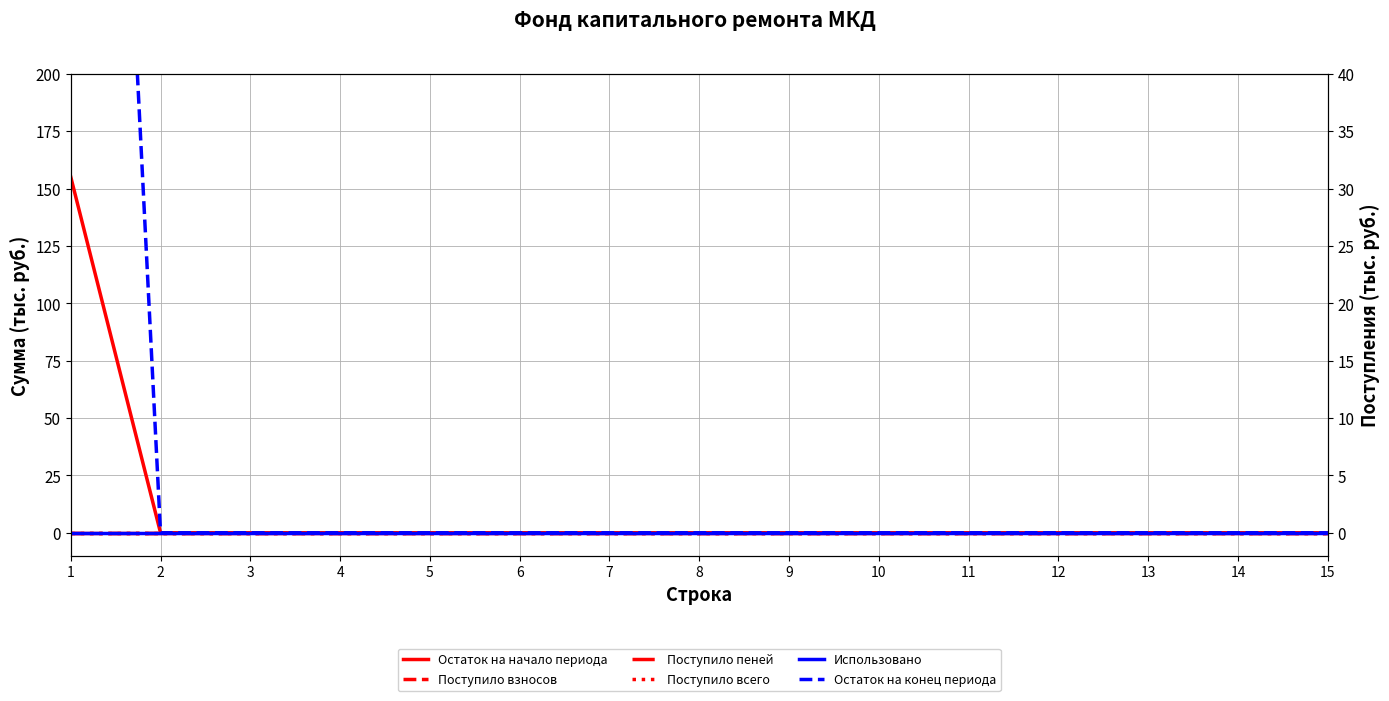

Reading left to right, transcribe all the data shown in this chart.

Остаток на начало периода: 1=155.1	2=0.0	3=0.0	4=0.0	5=0.0	6=0.0	7=0.0	8=0.0	9=0.0	10=0.0	11=0.0	12=0.0	13=0.0	14=0.0	15=0.0
Поступило взносов: 1=0.0	2=0.0	3=0.0	4=0.0	5=0.0	6=0.0	7=0.0	8=0.0	9=0.0	10=0.0	11=0.0	12=0.0	13=0.0	14=0.0	15=0.0
Поступило пеней: 1=0.0	2=0.0	3=0.0	4=0.0	5=0.0	6=0.0	7=0.0	8=0.0	9=0.0	10=0.0	11=0.0	12=0.0	13=0.0	14=0.0	15=0.0
Поступило всего: 1=0.0	2=0.0	3=0.0	4=0.0	5=0.0	6=0.0	7=0.0	8=0.0	9=0.0	10=0.0	11=0.0	12=0.0	13=0.0	14=0.0	15=0.0
Использовано: 1=0.0	2=0.0	3=0.0	4=0.0	5=0.0	6=0.0	7=0.0	8=0.0	9=0.0	10=0.0	11=0.0	12=0.0	13=0.0	14=0.0	15=0.0
Остаток на конец периода: 1=155.1	2=0.0	3=0.0	4=0.0	5=0.0	6=0.0	7=0.0	8=0.0	9=0.0	10=0.0	11=0.0	12=0.0	13=0.0	14=0.0	15=0.0